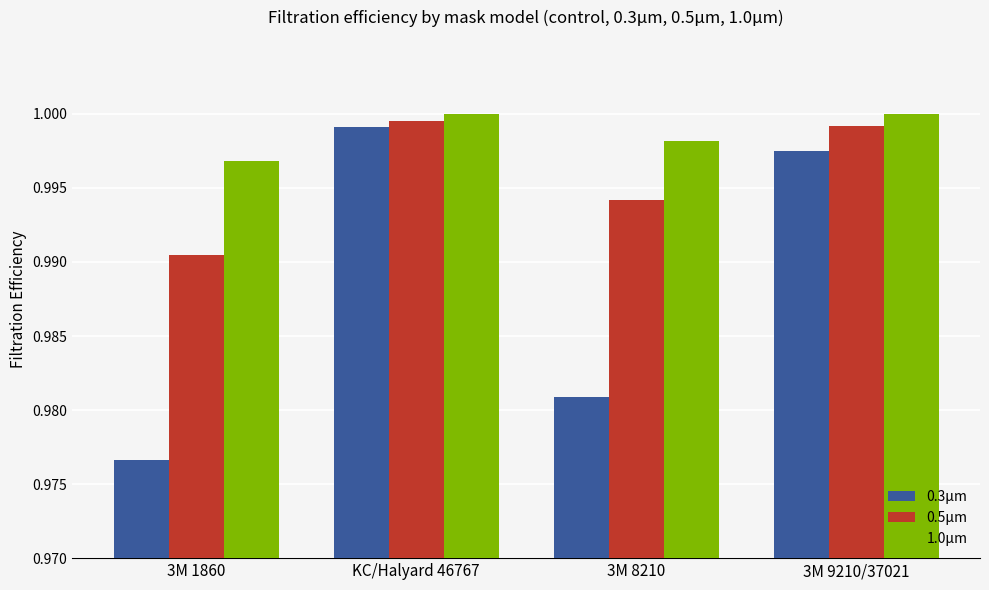

The value of 1.0μm at 3M 8210 is 0.2. True or false?

False